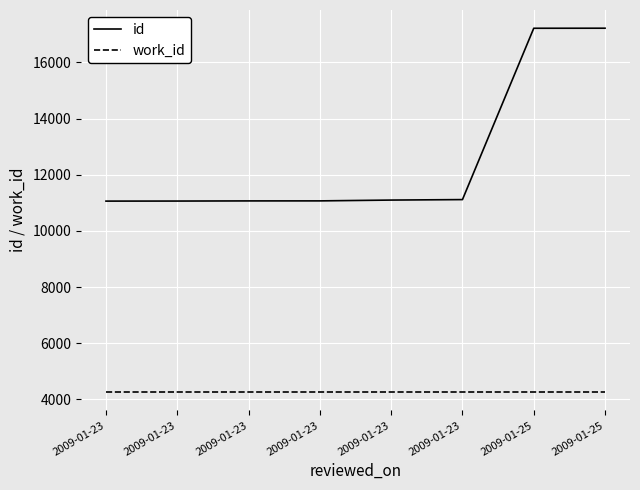

Is this an area chart (filled region under the line)?

No